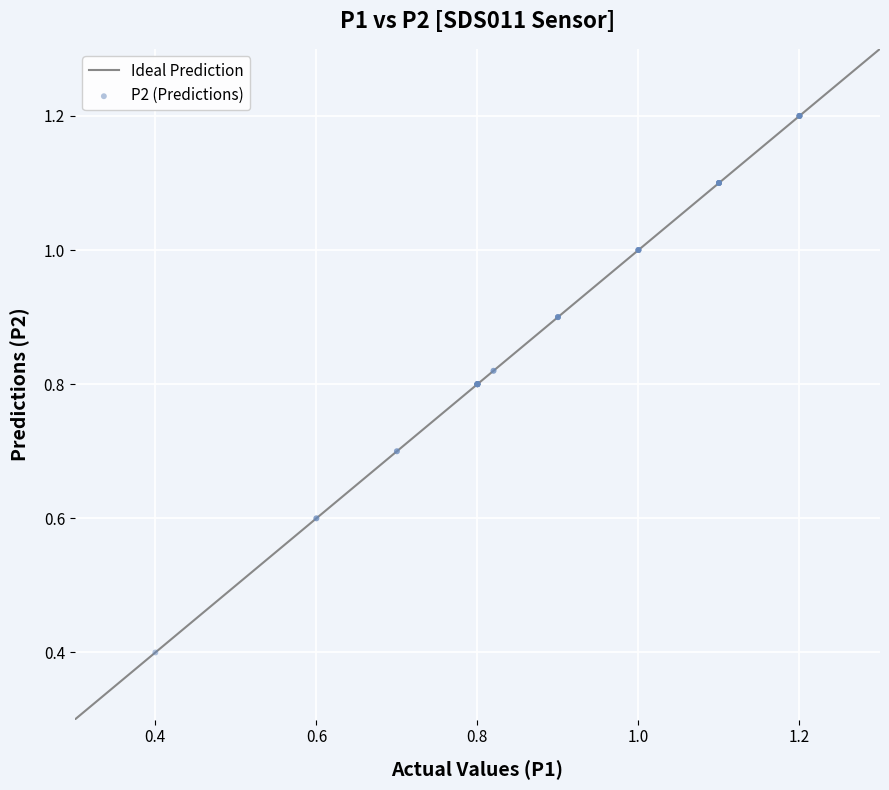

What Y value in the scatter plot is closest to 0?

0.4